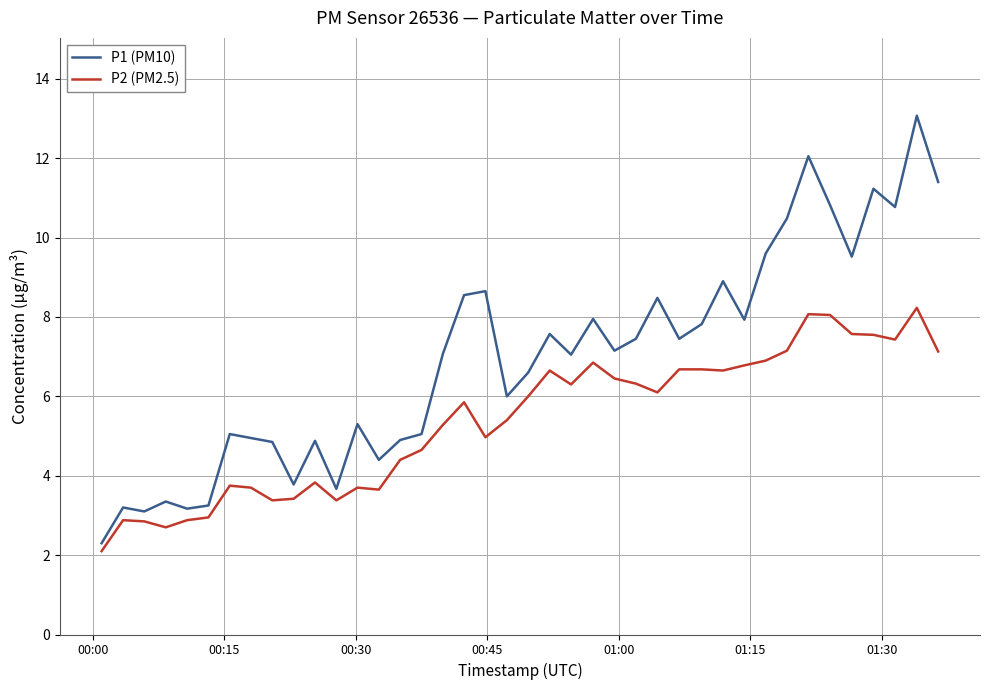

Which series has the widest spread of values?

P1 (PM10)